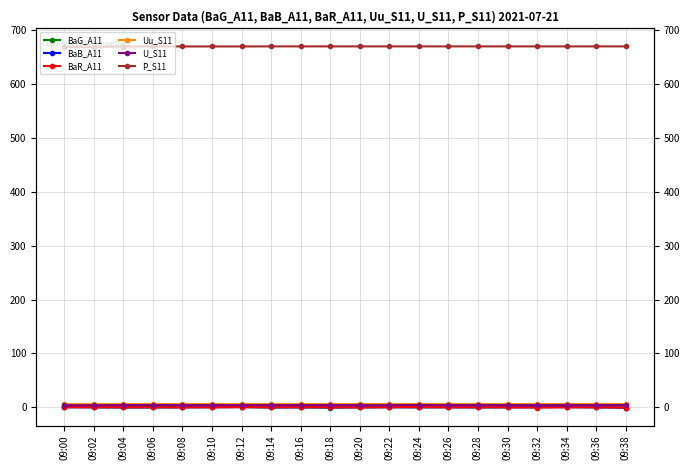

What is the value of the P_S11 point at the 13th from the left?

669.6